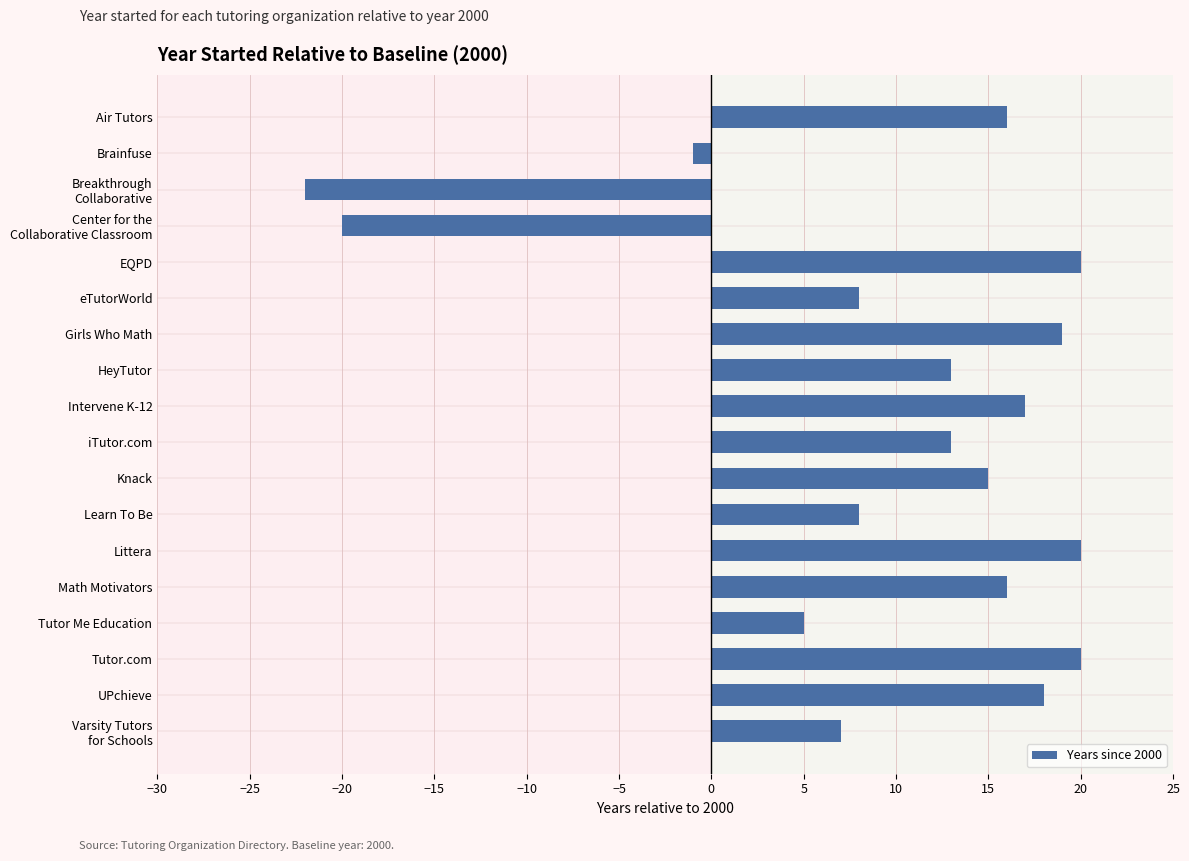

What is the average value?

10